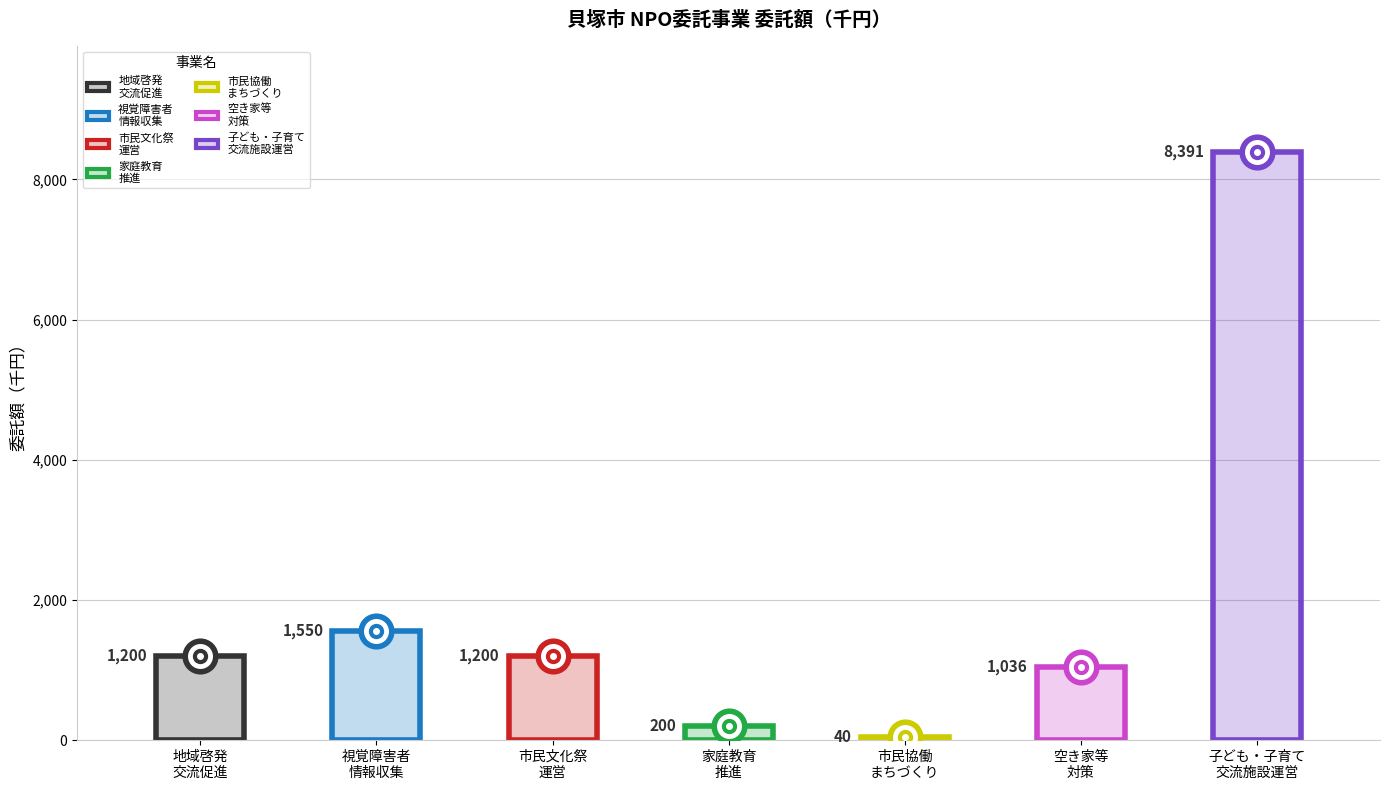

What is the minimum value shown in the chart?

40